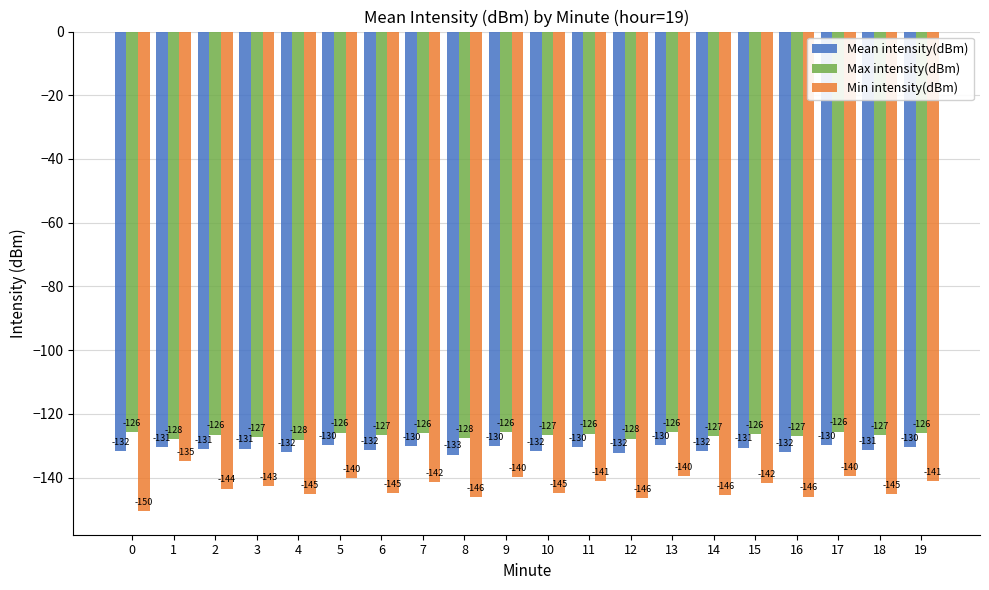

The value of Min intensity(dBm) at 15 is -141.8. True or false?

True